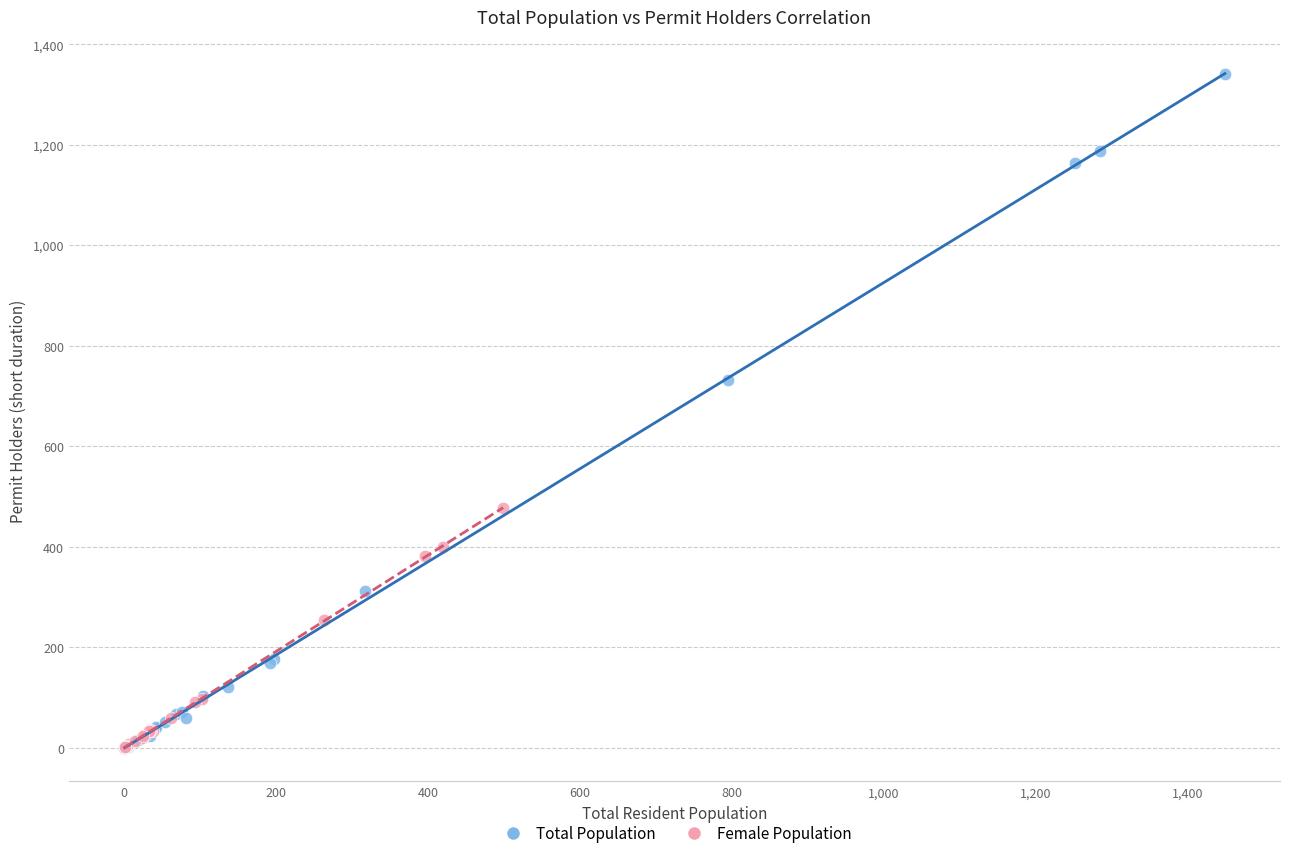

Which series contains the highest Y value?

Total Population